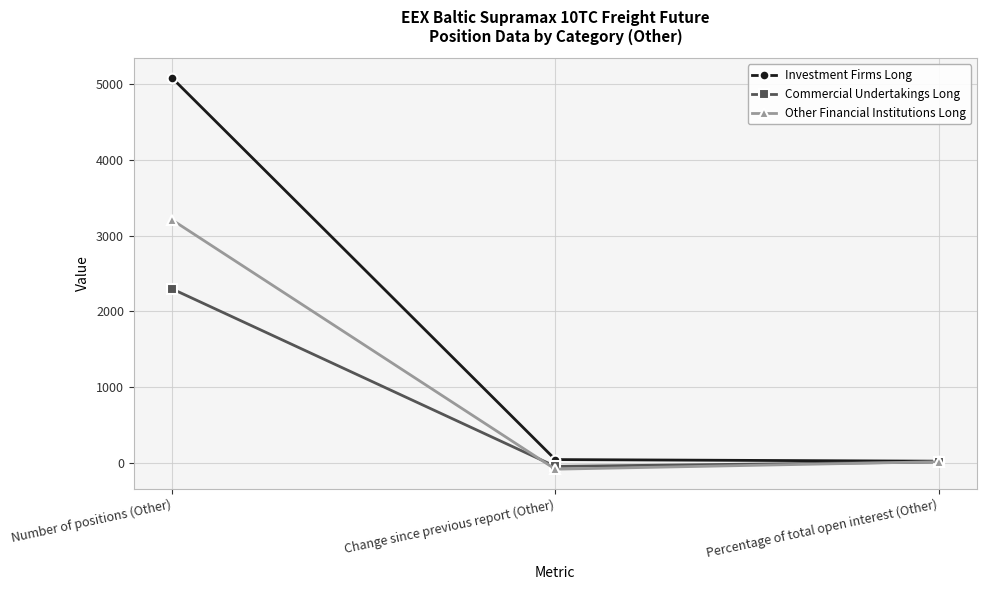

What is the sum of the Investment Firms Long values at Change since previous report (Other) and Percentage of total open interest (Other)?

58.8